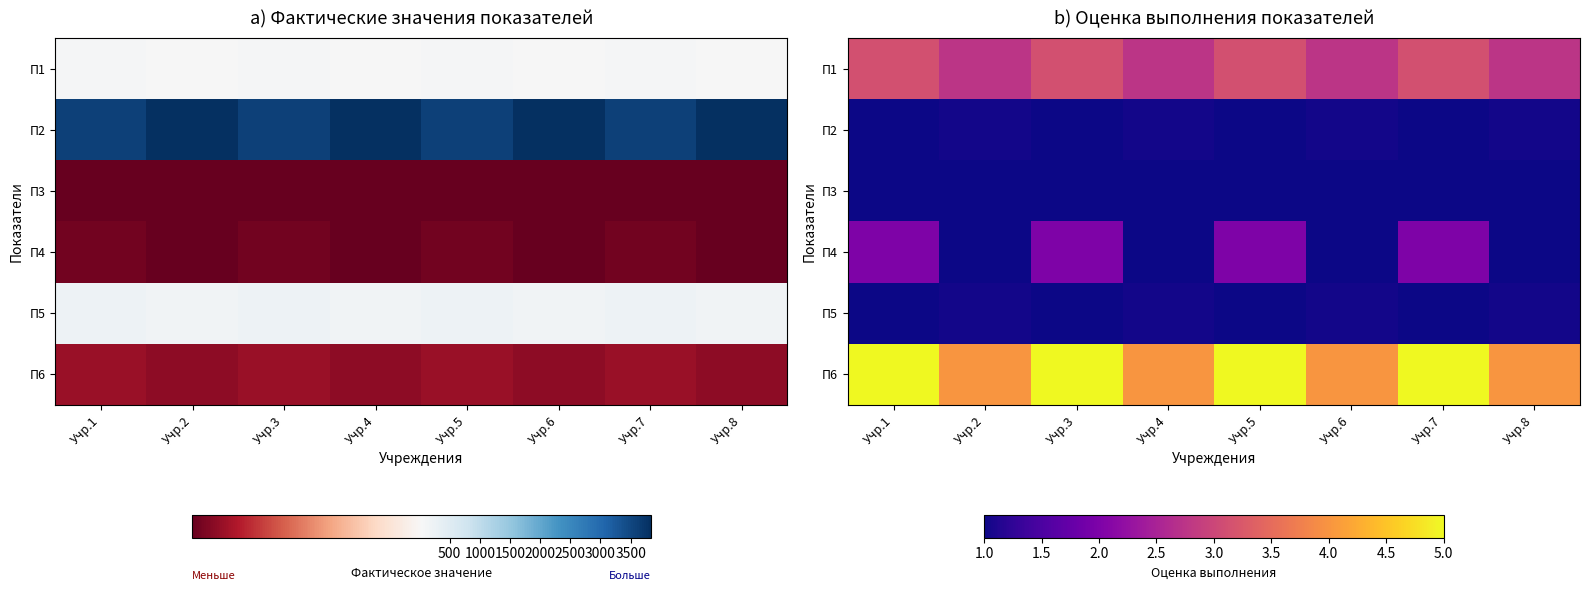

Is it true that П4 equals 1.8 at Учр.8?

False